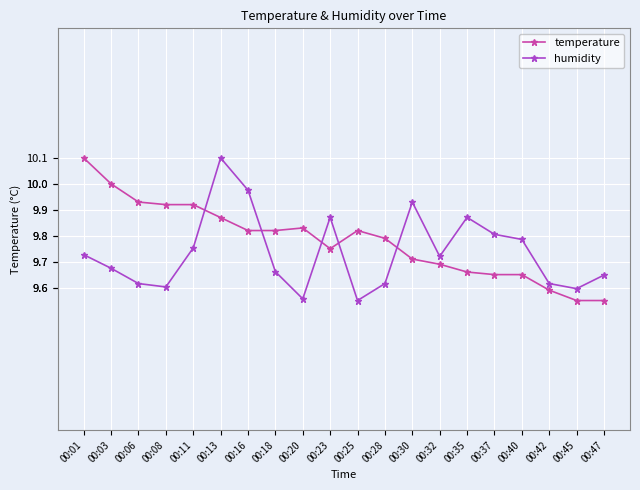

The humidity series shows 4.4 at 00:30. True or false?

False